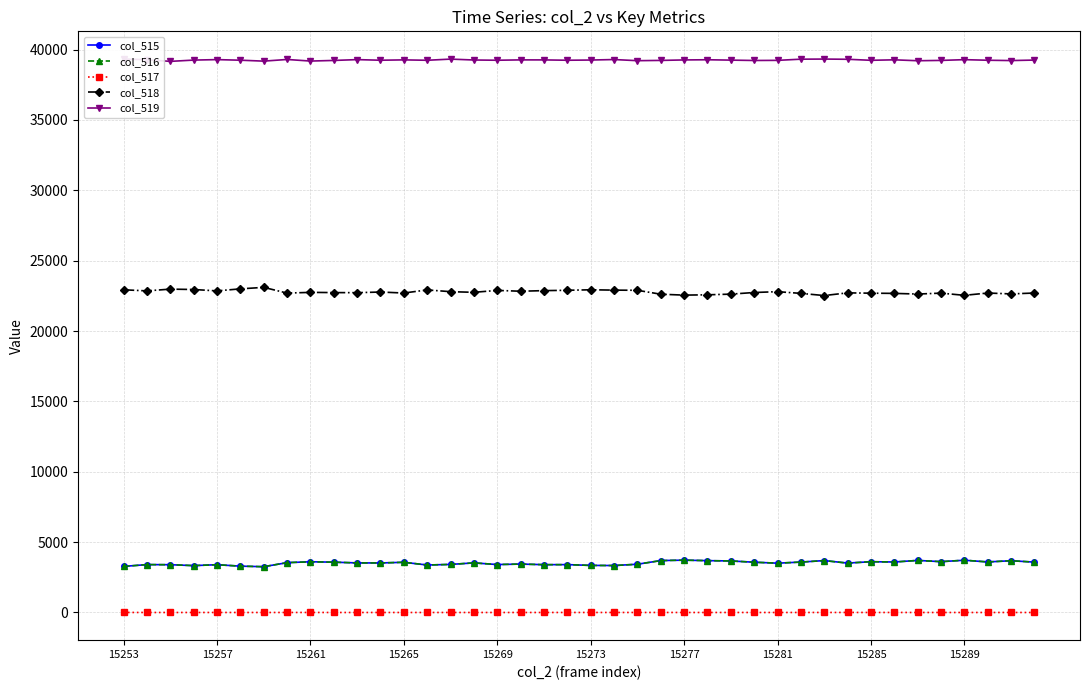

True or false: col_516 has a value of 2407 at 38.

False